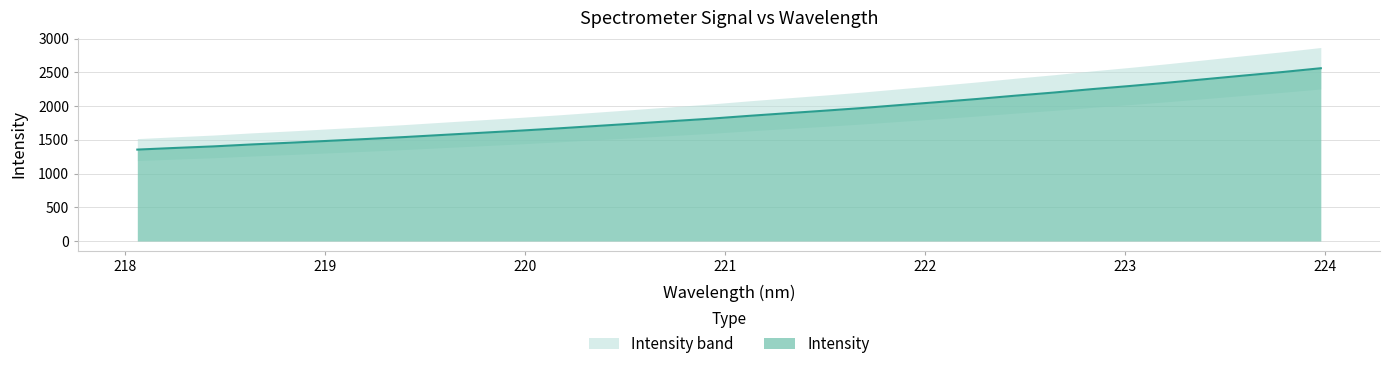

What is the label of the 3rd point from the right?

223.5987